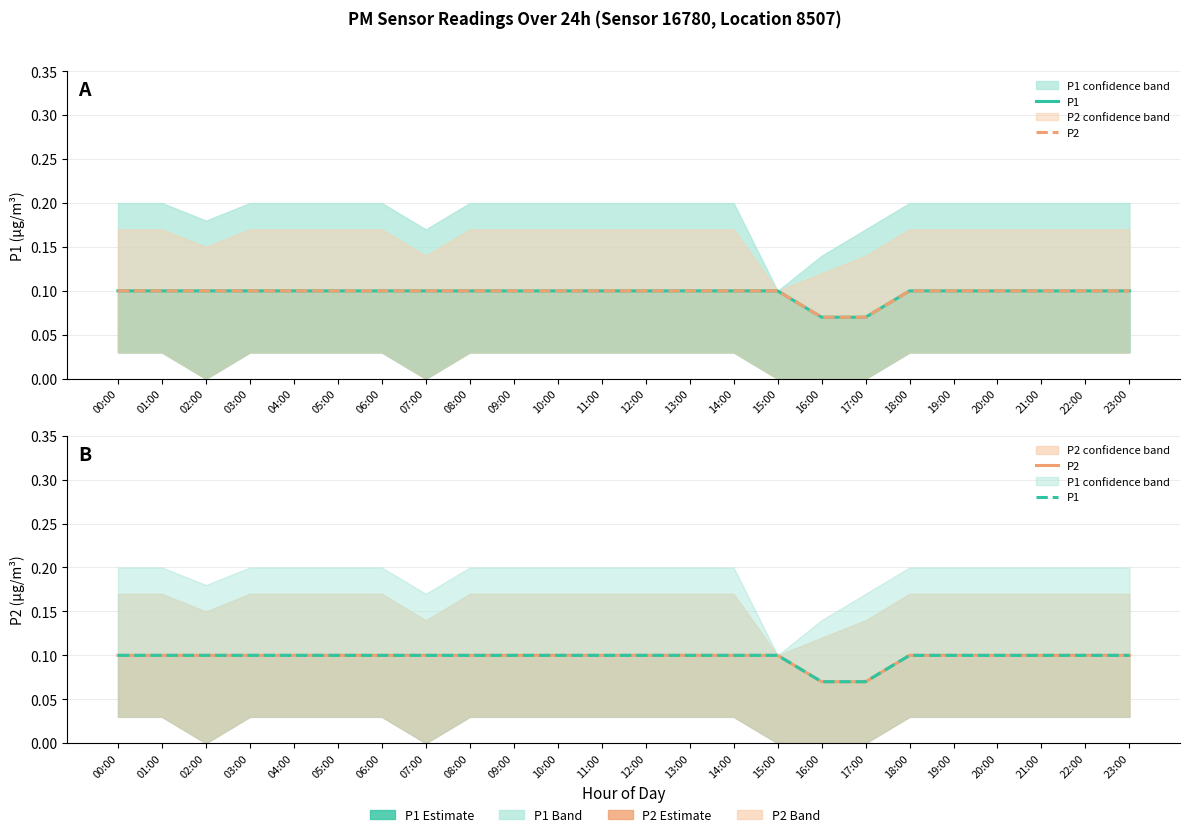

What is the sum of the P2 values at 09:00 and 22:00?

0.2